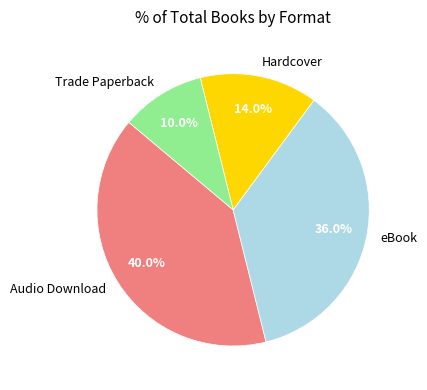

What portion of the pie excludes Trade Paperback?

90.0%